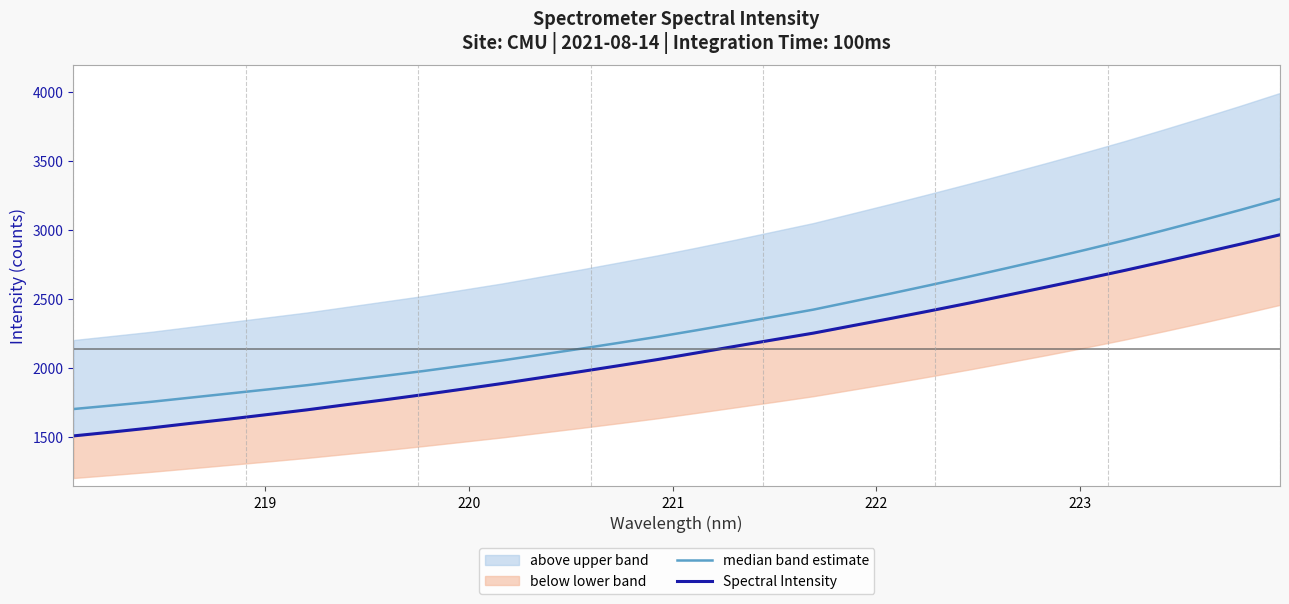

What is the difference between the maximum and minimum values in the median band estimate series?

1523.0